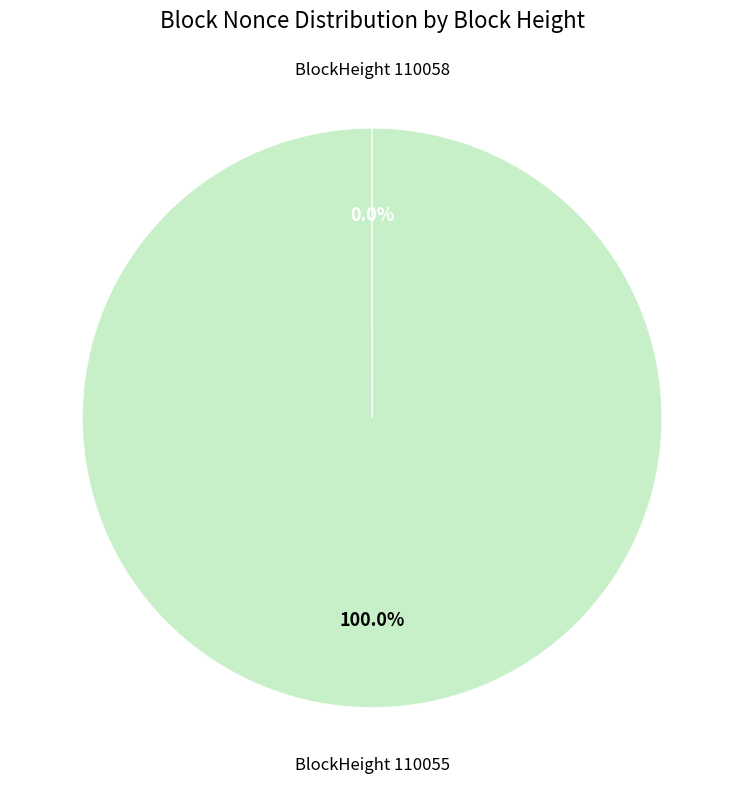

Does any single category account for the majority?

Yes